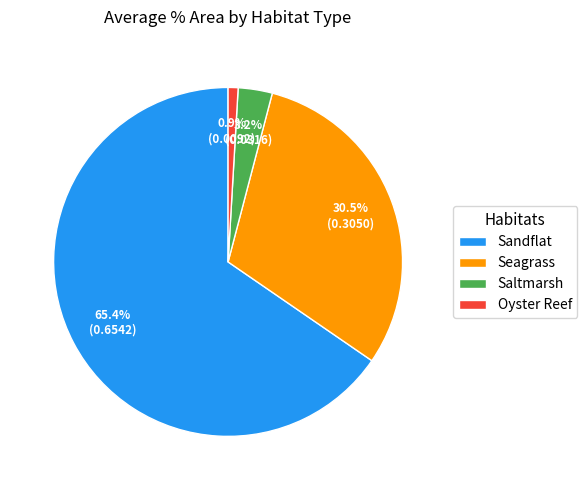

To the nearest percent, what is the combined percentage of Saltmarsh and Seagrass?

34%